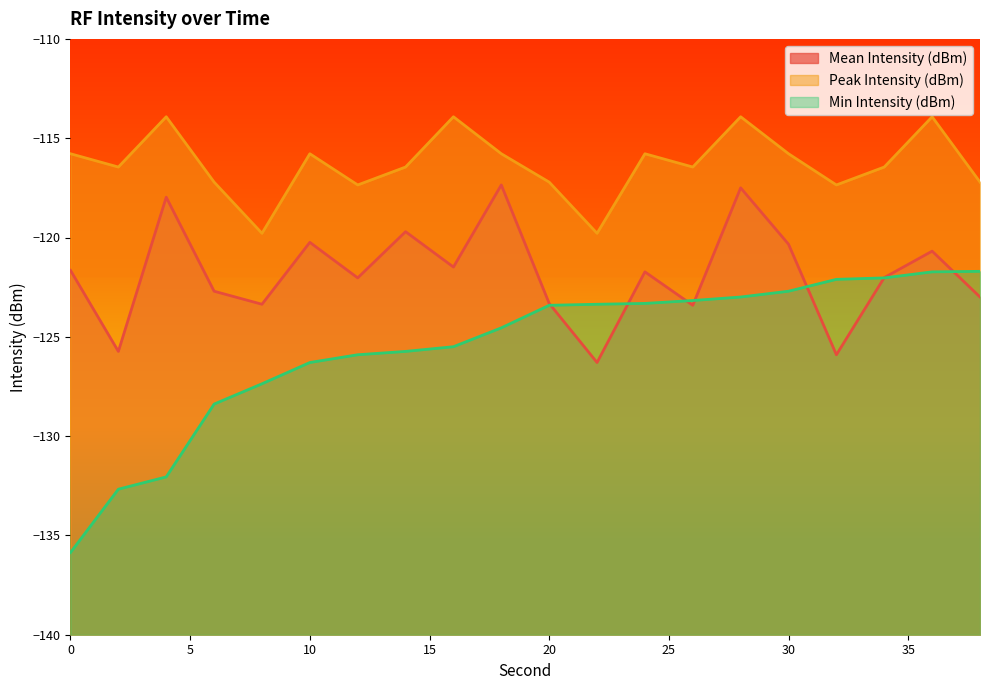

Which has a higher value, 22 or 6?

6